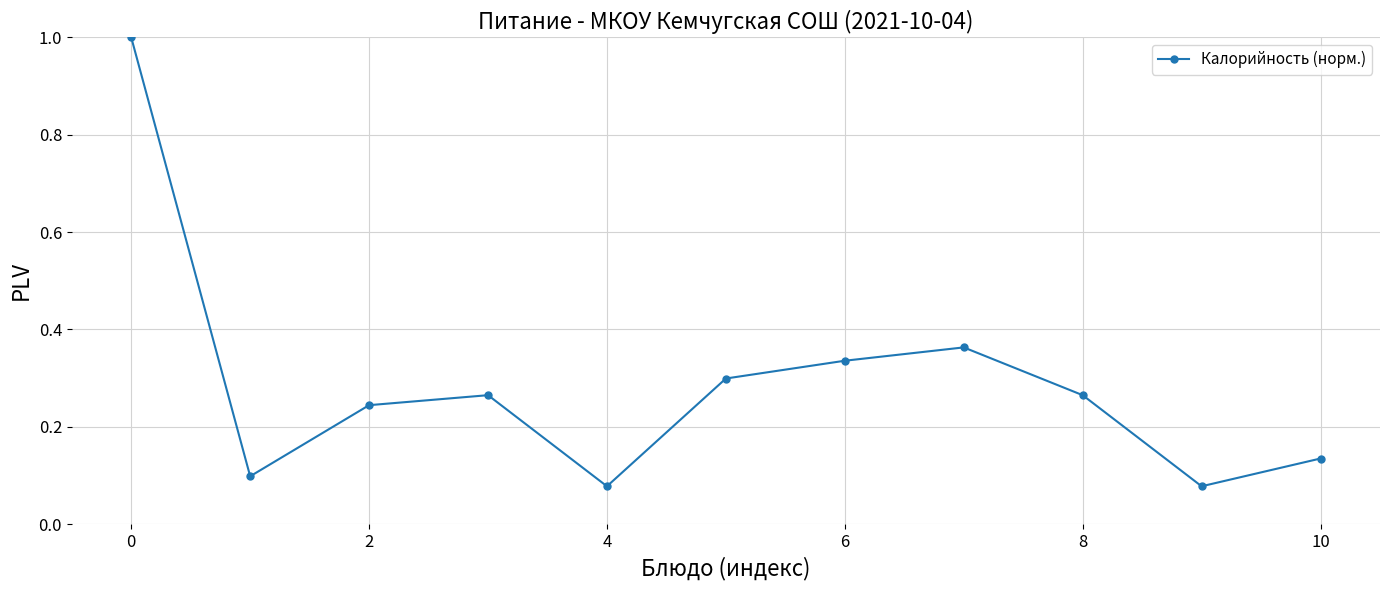

What is the maximum value shown in the chart?

1.0